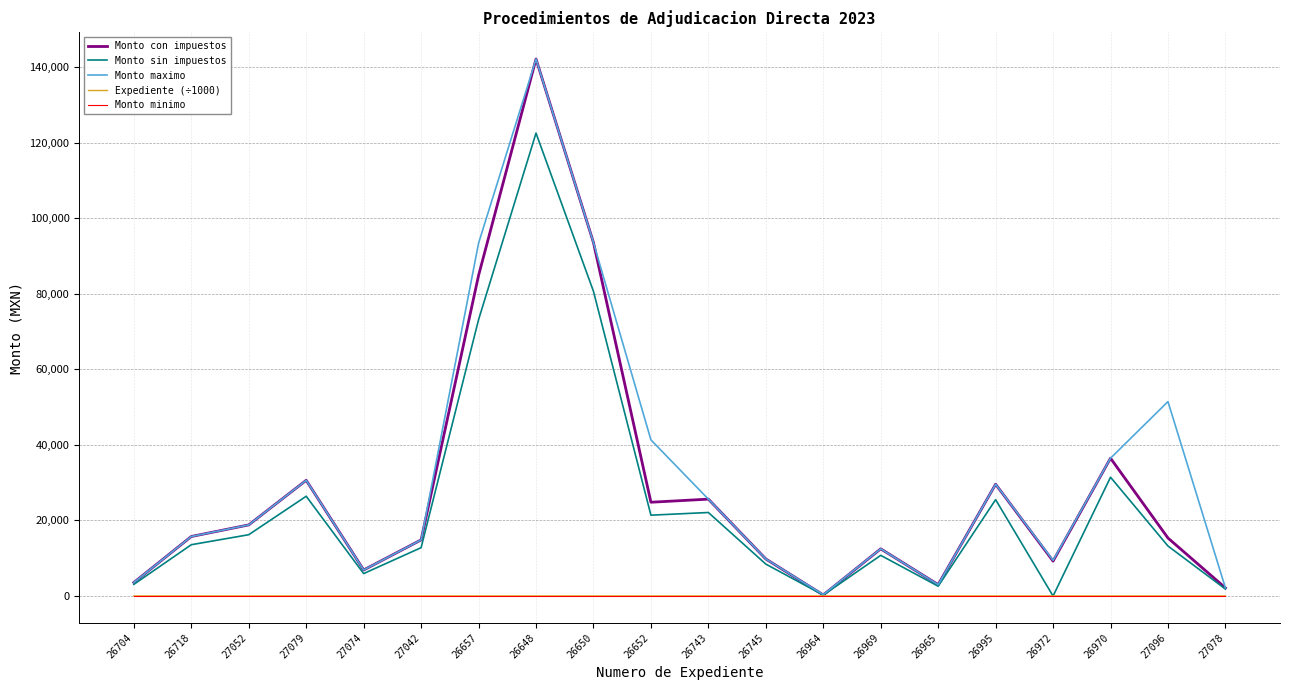

What is the average value of the Expediente (÷1000) series?

26.9